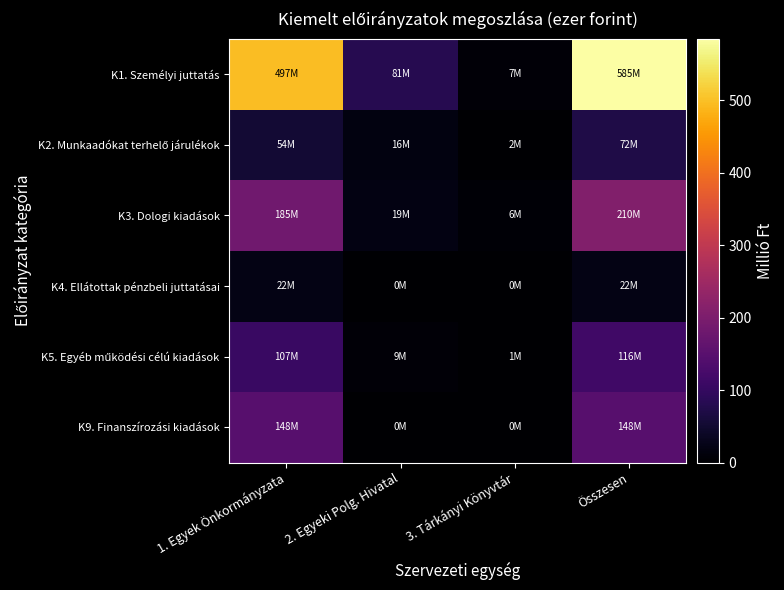

Which series has the largest total across all categories?

K1. Személyi juttatás